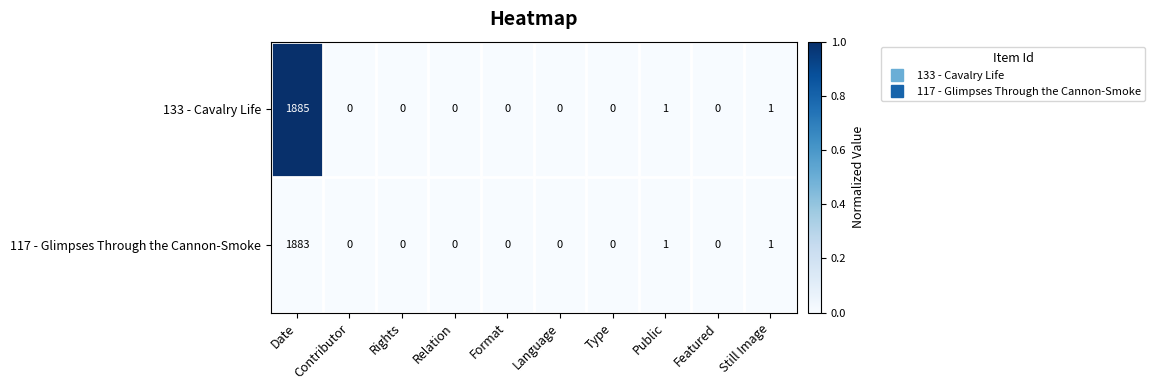

Is it true that 133 - Cavalry Life equals 0 at Relation?

True